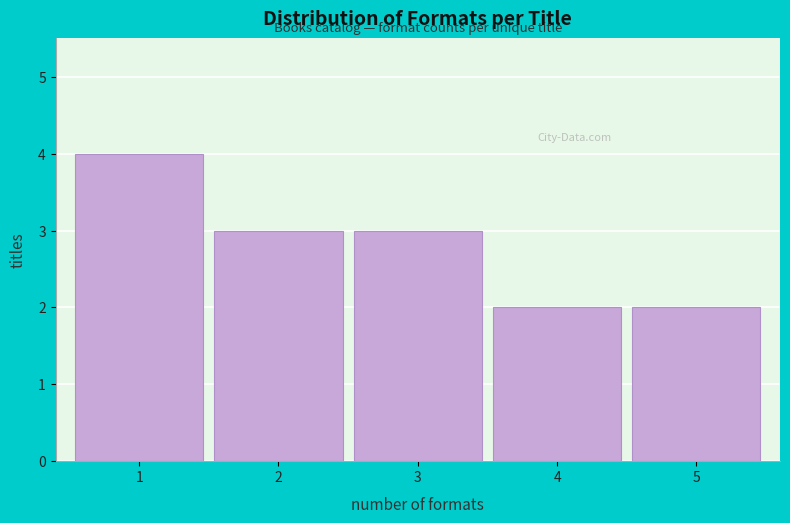

Reading left to right, transcribe all the data shown in this chart.

4	3	3	2	2